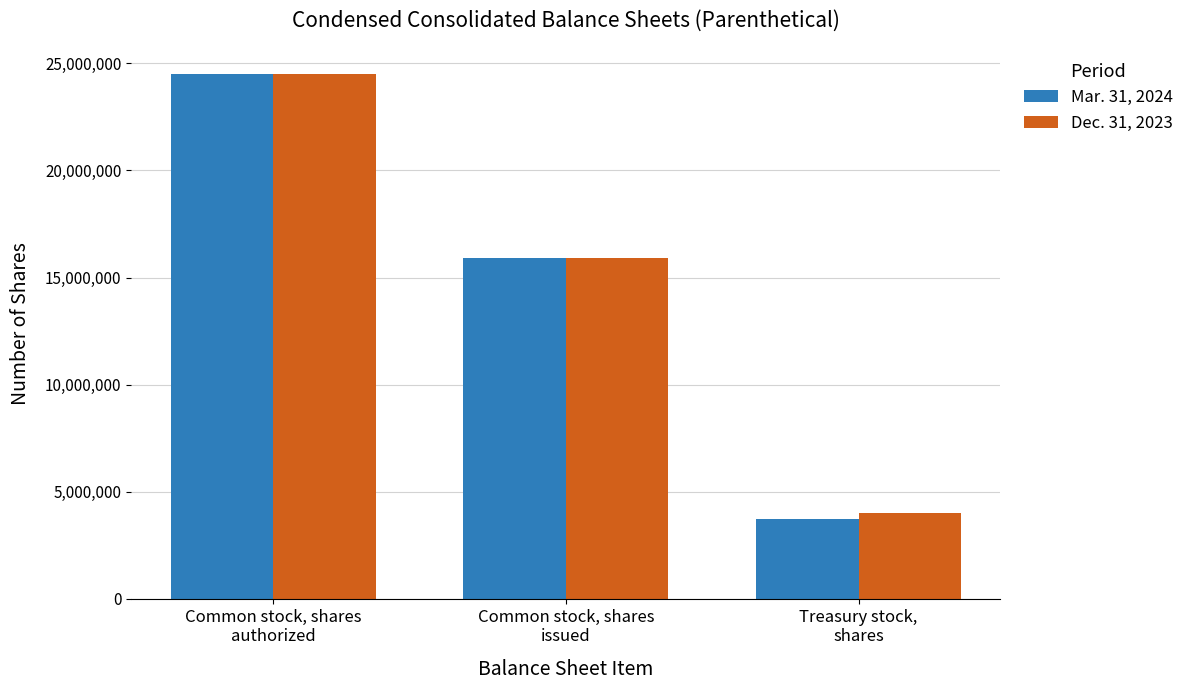

How many bars are there in total?

6